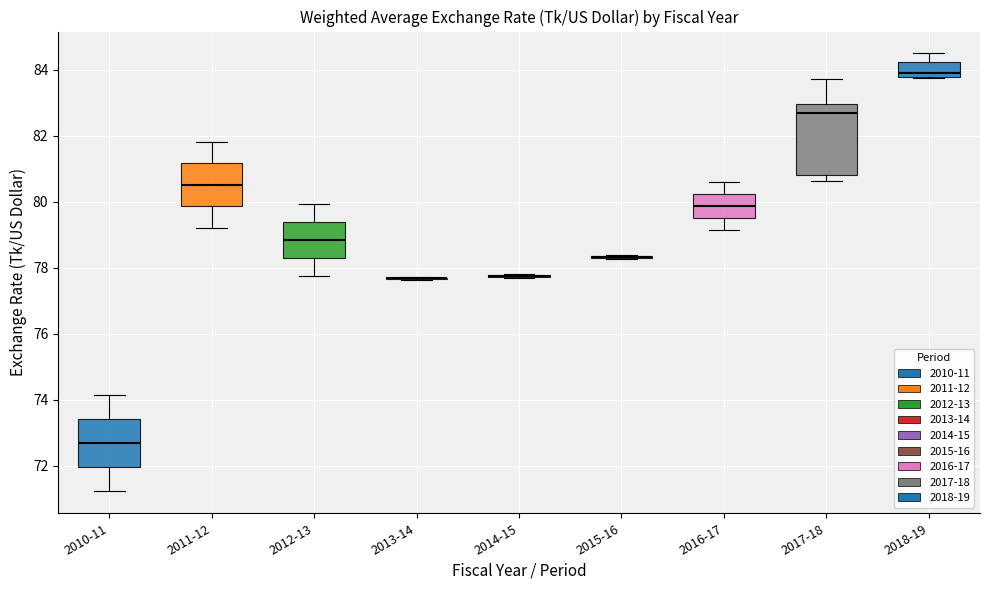

Comparing the boxes themselves (not the whiskers), which one is the tallest?

2017-18